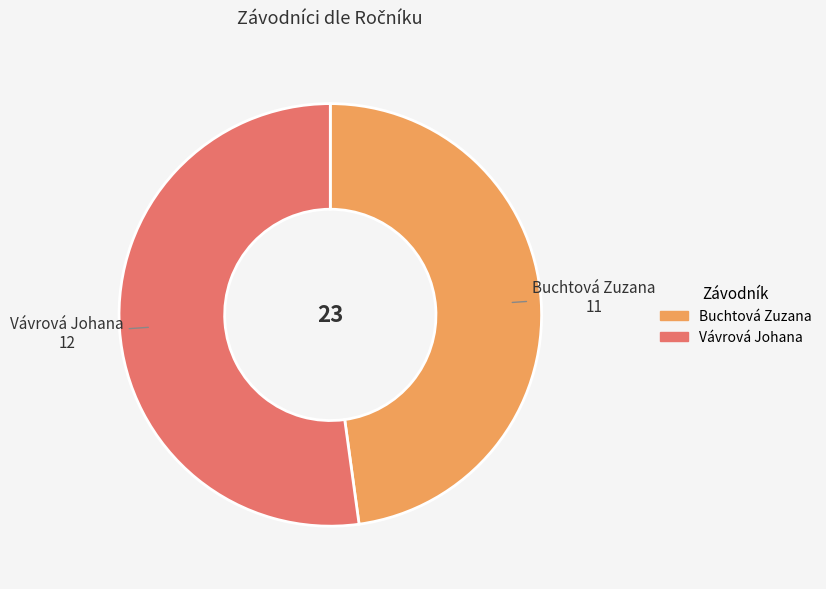

Is it true that Buchtová Zuzana is 48% of the pie?

True